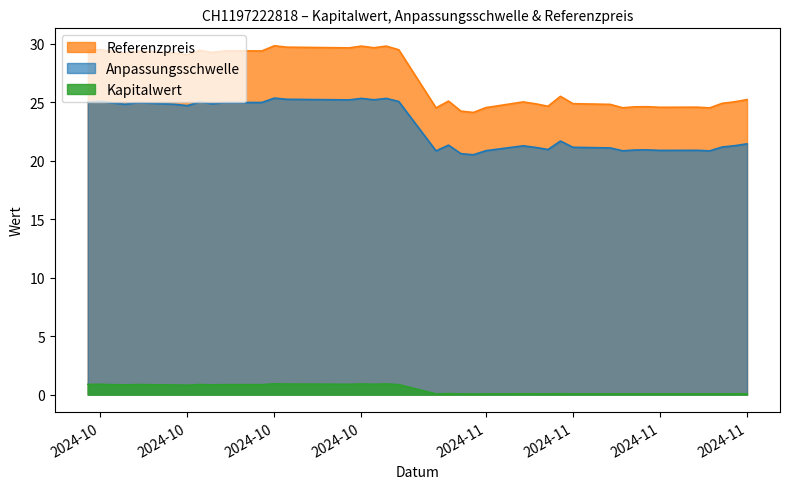

What is the lowest value of the Anpassungsschwelle series?

20.5